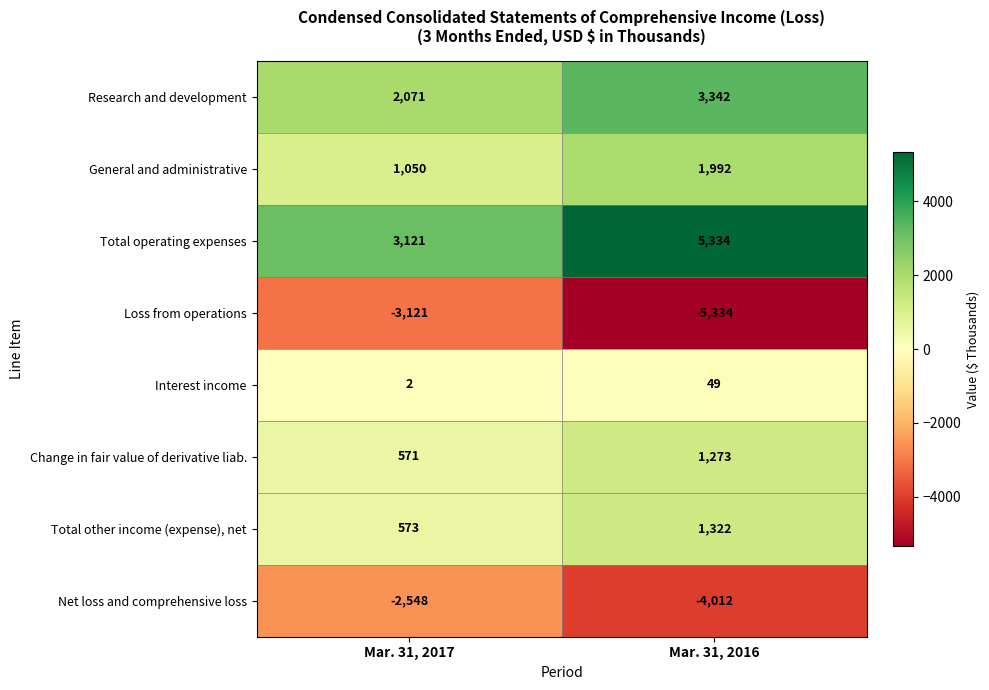

Reading left to right, what are all the values shown in this chart?

Research and development: Mar. 31, 2017=2071	Mar. 31, 2016=3342
General and administrative: Mar. 31, 2017=1050	Mar. 31, 2016=1992
Total operating expenses: Mar. 31, 2017=3121	Mar. 31, 2016=5334
Loss from operations: Mar. 31, 2017=-3121	Mar. 31, 2016=-5334
Interest income: Mar. 31, 2017=2	Mar. 31, 2016=49
Change in fair value of derivative liab.: Mar. 31, 2017=571	Mar. 31, 2016=1273
Total other income (expense), net: Mar. 31, 2017=573	Mar. 31, 2016=1322
Net loss and comprehensive loss: Mar. 31, 2017=-2548	Mar. 31, 2016=-4012